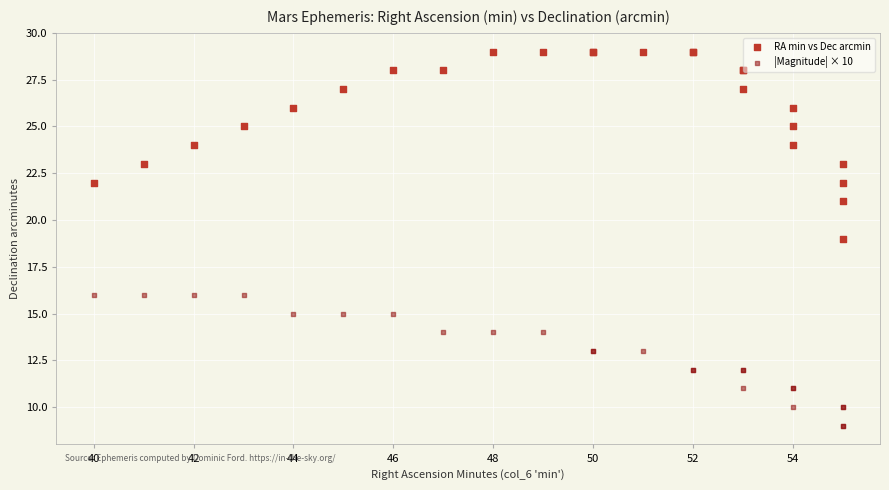

Which series has the largest Y range (max minus min)?

RA min vs Dec arcmin